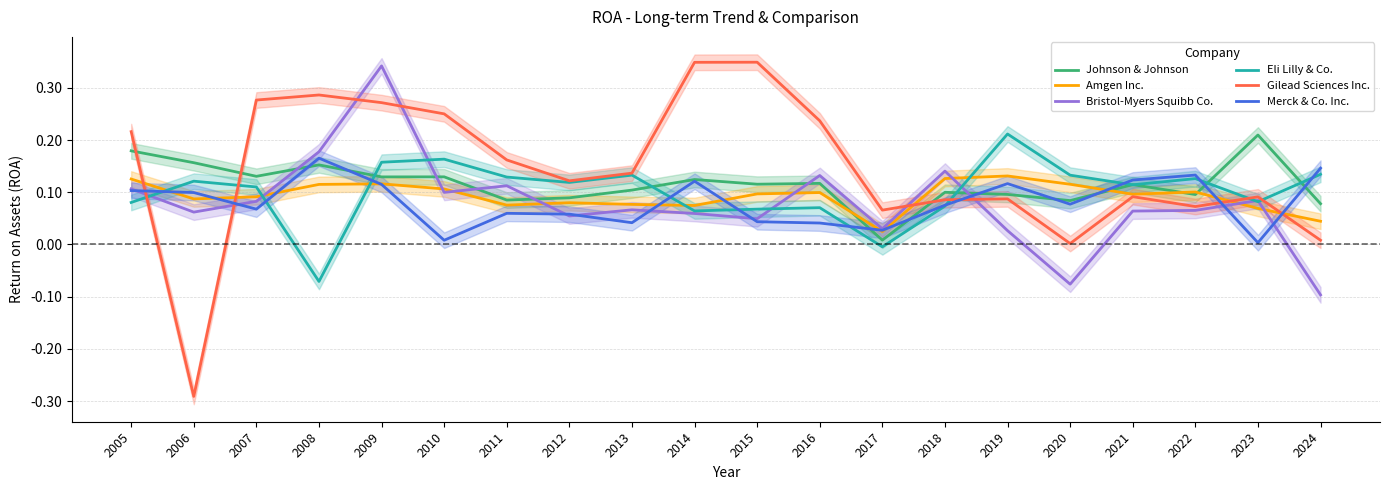

At which label is Bristol-Myers Squibb Co. closest to 0?

2019